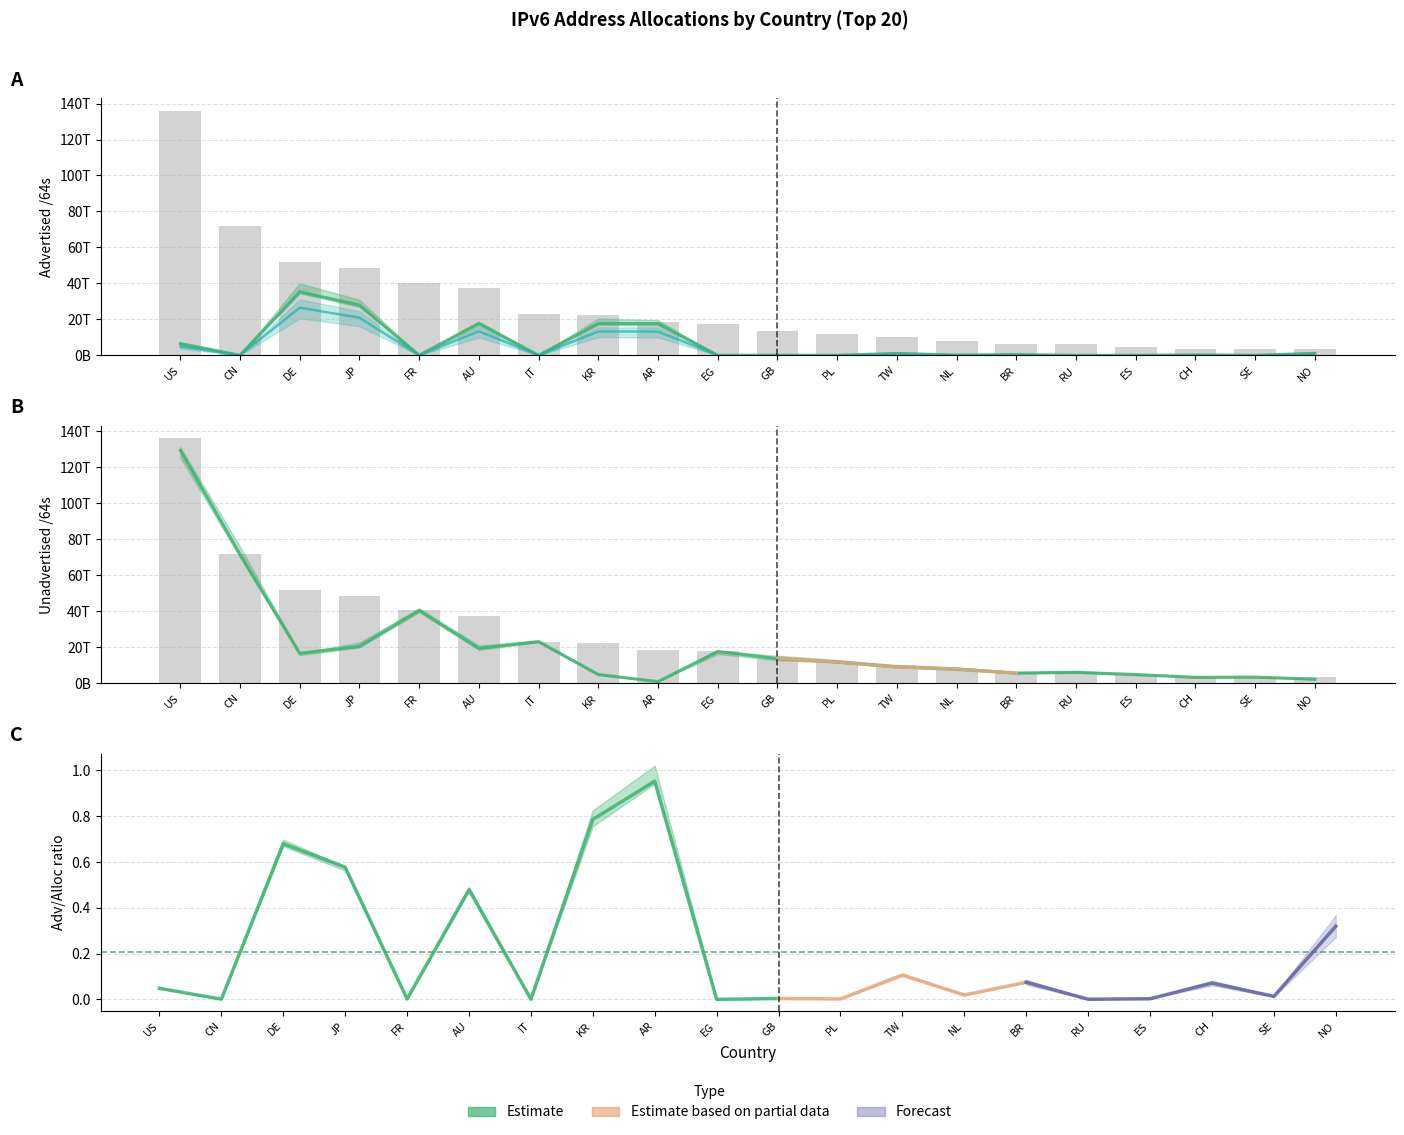

What is the difference between the maximum and second lowest values in the Advertised /64s series?

35347580583936